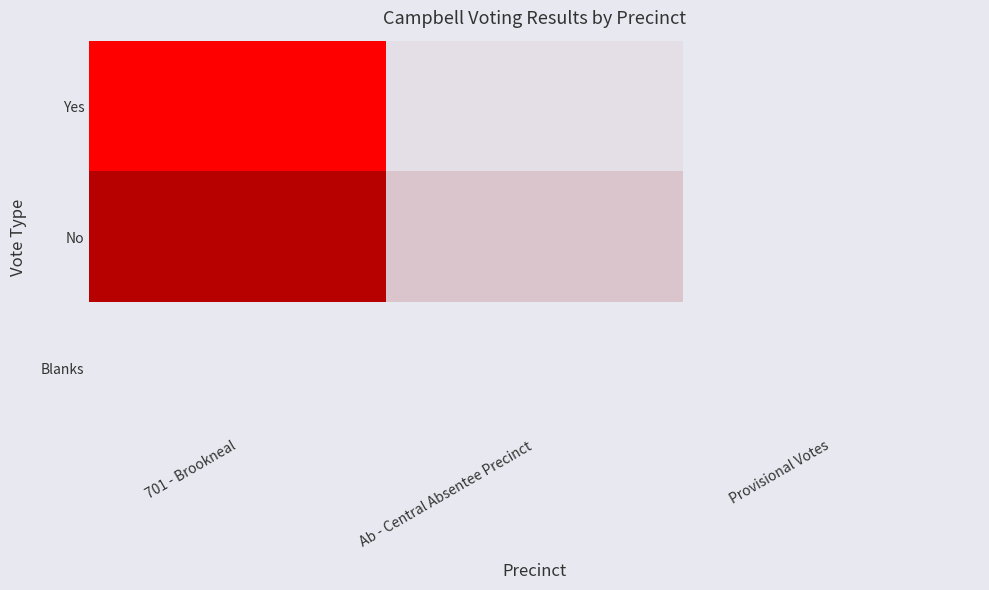

Reading left to right, list all the values displayed in this chart.

Yes: 701 - Brookneal=196	Ab - Central Absentee Precinct=4	Provisional Votes=0
No: 701 - Brookneal=135	Ab - Central Absentee Precinct=15	Provisional Votes=0
Blanks: 701 - Brookneal=0	Ab - Central Absentee Precinct=0	Provisional Votes=0